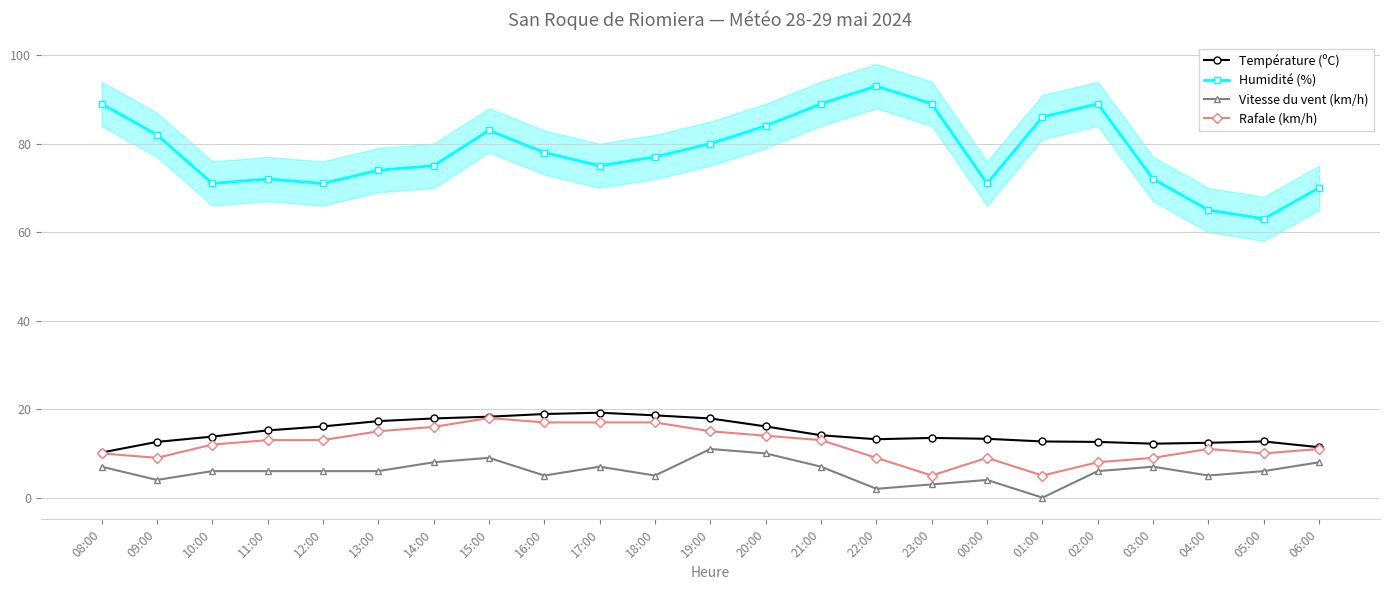

At which label is Vitesse du vent (km/h) closest to 5?

16:00